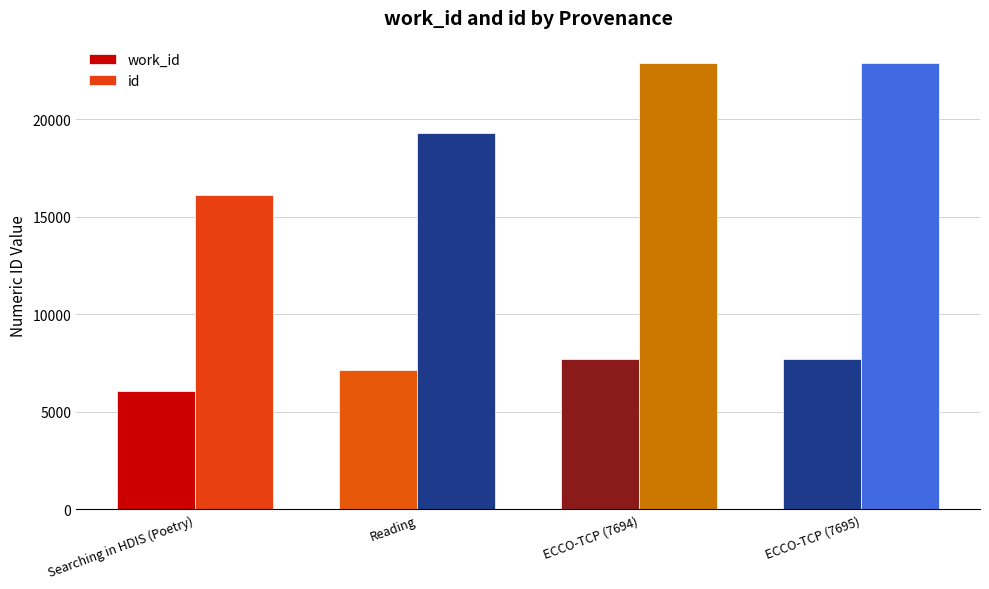

Rank the series at ECCO-TCP (7695) from lowest to highest value.

work_id, id